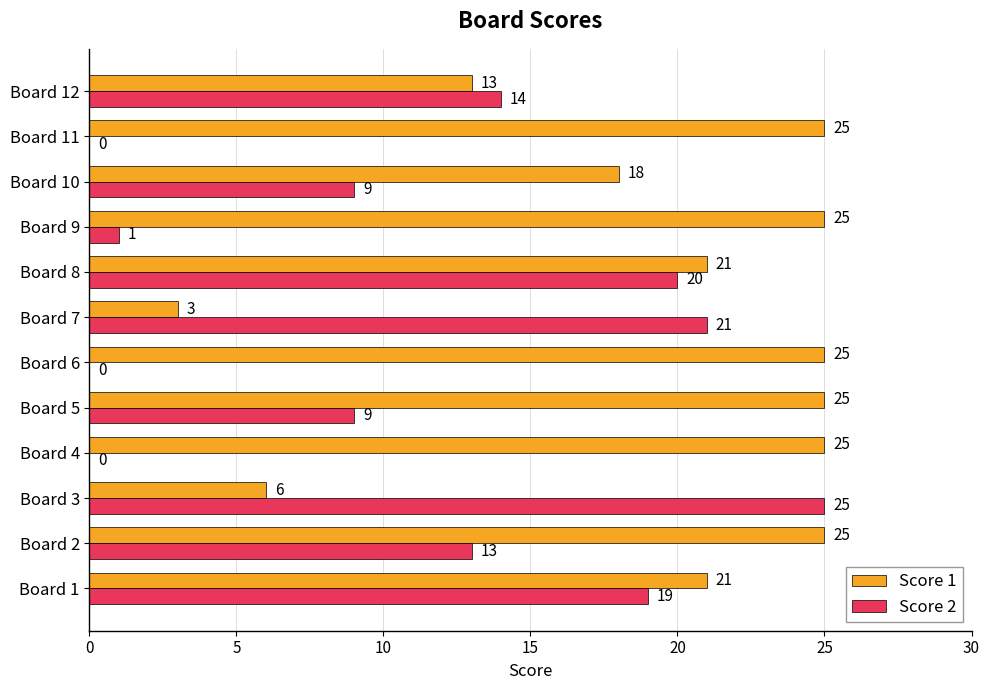

What is the total value across all series at Board 4?

25